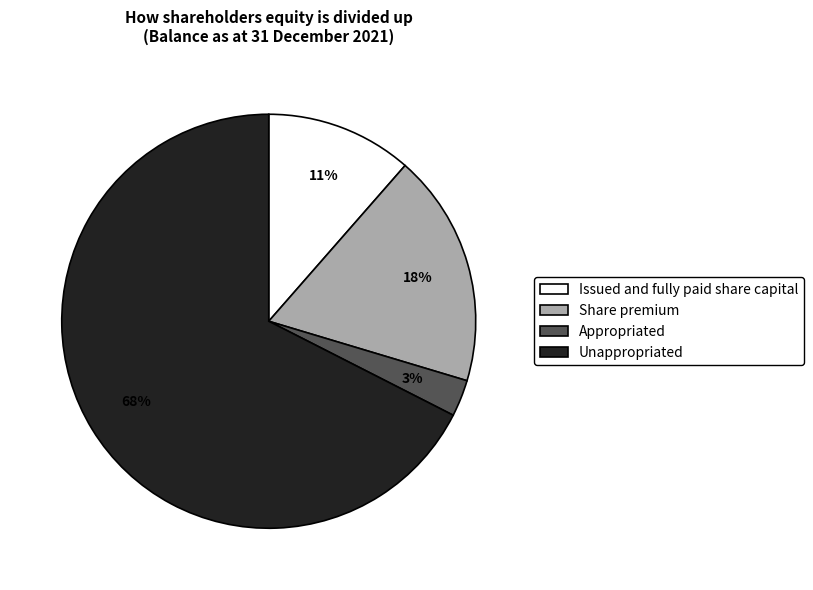

To the nearest percent, what is the difference between the largest and smallest slice percentages?

65%